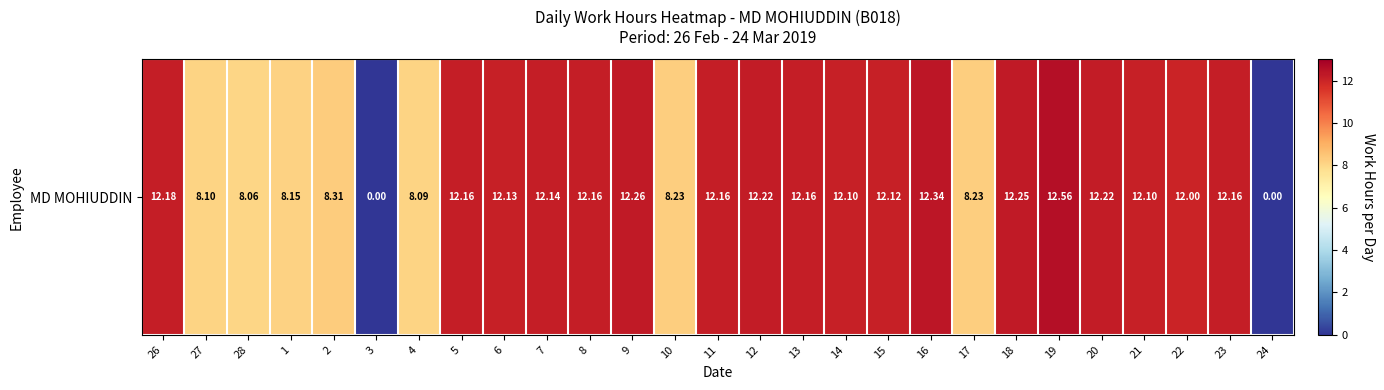

What is the change in value from 8 to 12?

+0.1